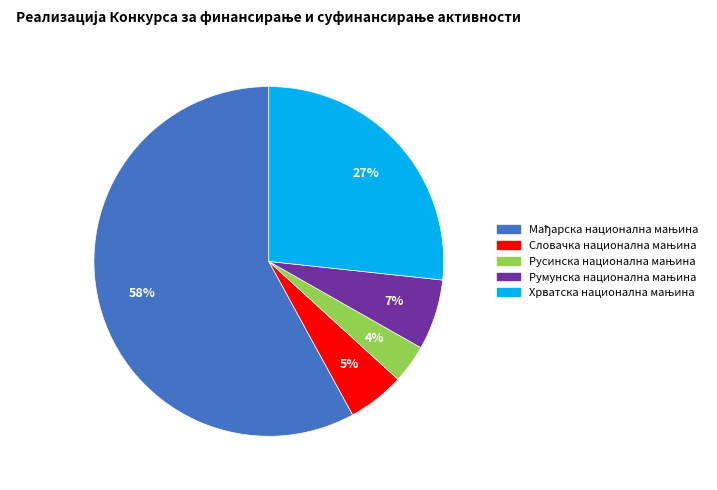

To the nearest percent, what is the average slice percentage?

20%